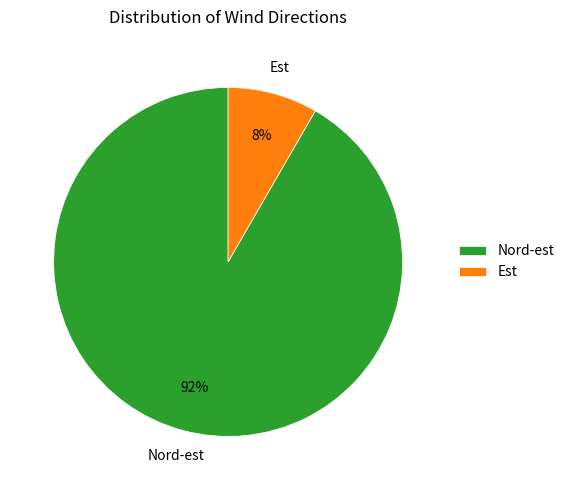

Is the sum of Est and Nord-est greater than half?

Yes